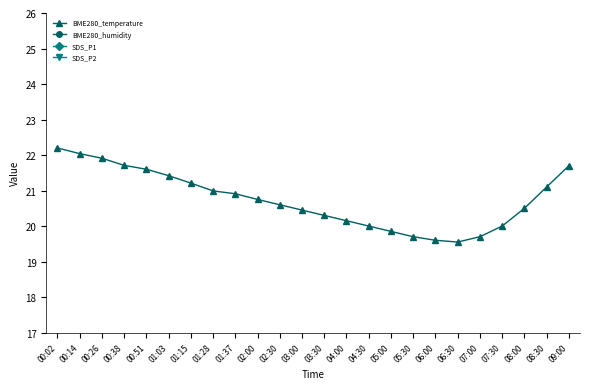

Reading right to left, extract all data points from this chart.

BME280_temperature: 09:00=21.7	08:30=21.1	08:00=20.5	07:30=20.0	07:00=19.7	06:30=19.6	06:00=19.6	05:30=19.7	05:00=19.9	04:30=20.0	04:00=20.1	03:30=20.3	03:00=20.4	02:30=20.6	02:00=20.8	01:37=20.9	01:28=21.0	01:15=21.2	01:03=21.4	00:51=21.6	00:38=21.7	00:26=21.9	00:14=22.0	00:02=22.2
BME280_humidity: 09:00=100.0	08:30=100.0	08:00=100.0	07:30=100.0	07:00=100.0	06:30=100.0	06:00=100.0	05:30=100.0	05:00=100.0	04:30=100.0	04:00=100.0	03:30=100.0	03:00=100.0	02:30=100.0	02:00=100.0	01:37=100.0	01:28=100.0	01:15=100.0	01:03=100.0	00:51=100.0	00:38=100.0	00:26=100.0	00:14=100.0	00:02=100.0
SDS_P1: 09:00=10.2	08:30=9.8	08:00=9.2	07:30=8.5	07:00=7.8	06:30=7.0	06:00=6.5	05:30=6.2	05:00=6.0	04:30=6.1	04:00=6.3	03:30=6.6	03:00=6.9	02:30=7.2	02:00=7.5	01:37=7.8	01:28=8.5	01:15=10.1	01:03=6.5	00:51=6.7	00:38=6.3	00:26=5.8	00:14=7.5	00:02=8.8
SDS_P2: 09:00=5.2	08:30=5.1	08:00=5.0	07:30=4.8	07:00=4.6	06:30=4.4	06:00=4.2	05:30=4.1	05:00=4.0	04:30=4.0	04:00=4.0	03:30=4.1	03:00=4.2	02:30=4.3	02:00=4.5	01:37=4.7	01:28=5.1	01:15=5.1	01:03=4.7	00:51=4.0	00:38=4.8	00:26=4.0	00:14=4.3	00:02=4.4